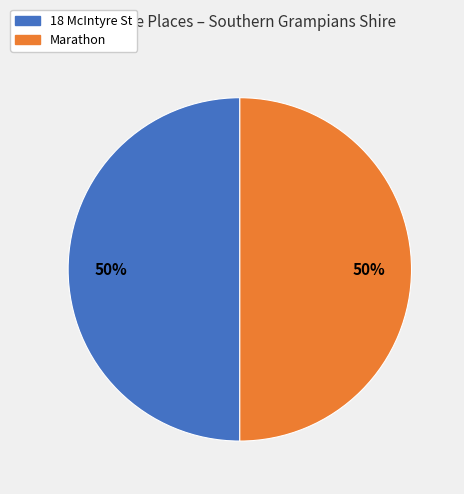

To the nearest percent, what percentage of the pie is Marathon?

50%